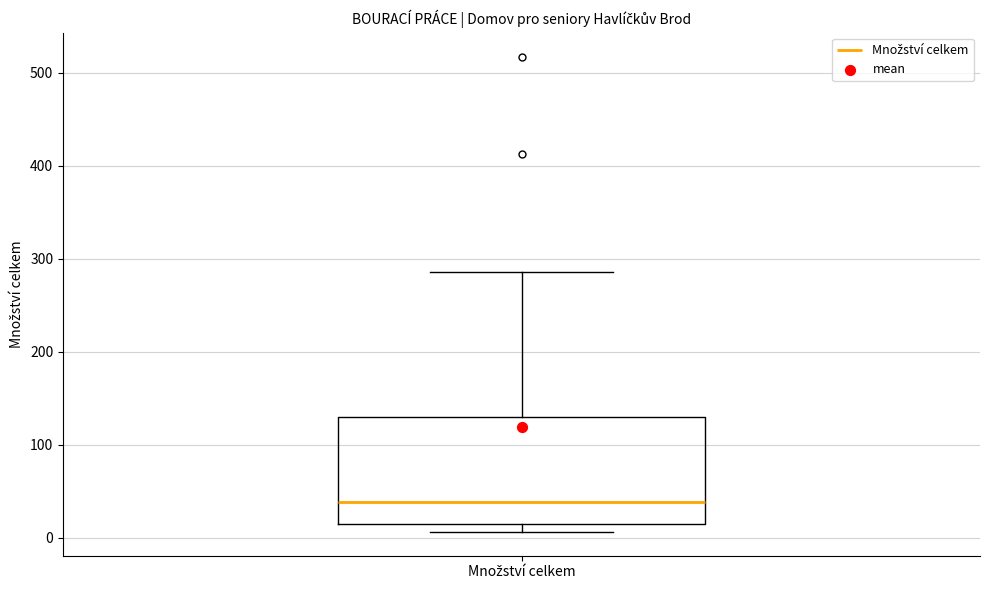

Where does the upper whisker of the box for Množství celkem end on the y-axis? The values are not printed on the chart, so give them approximately, as read against the axis.

290